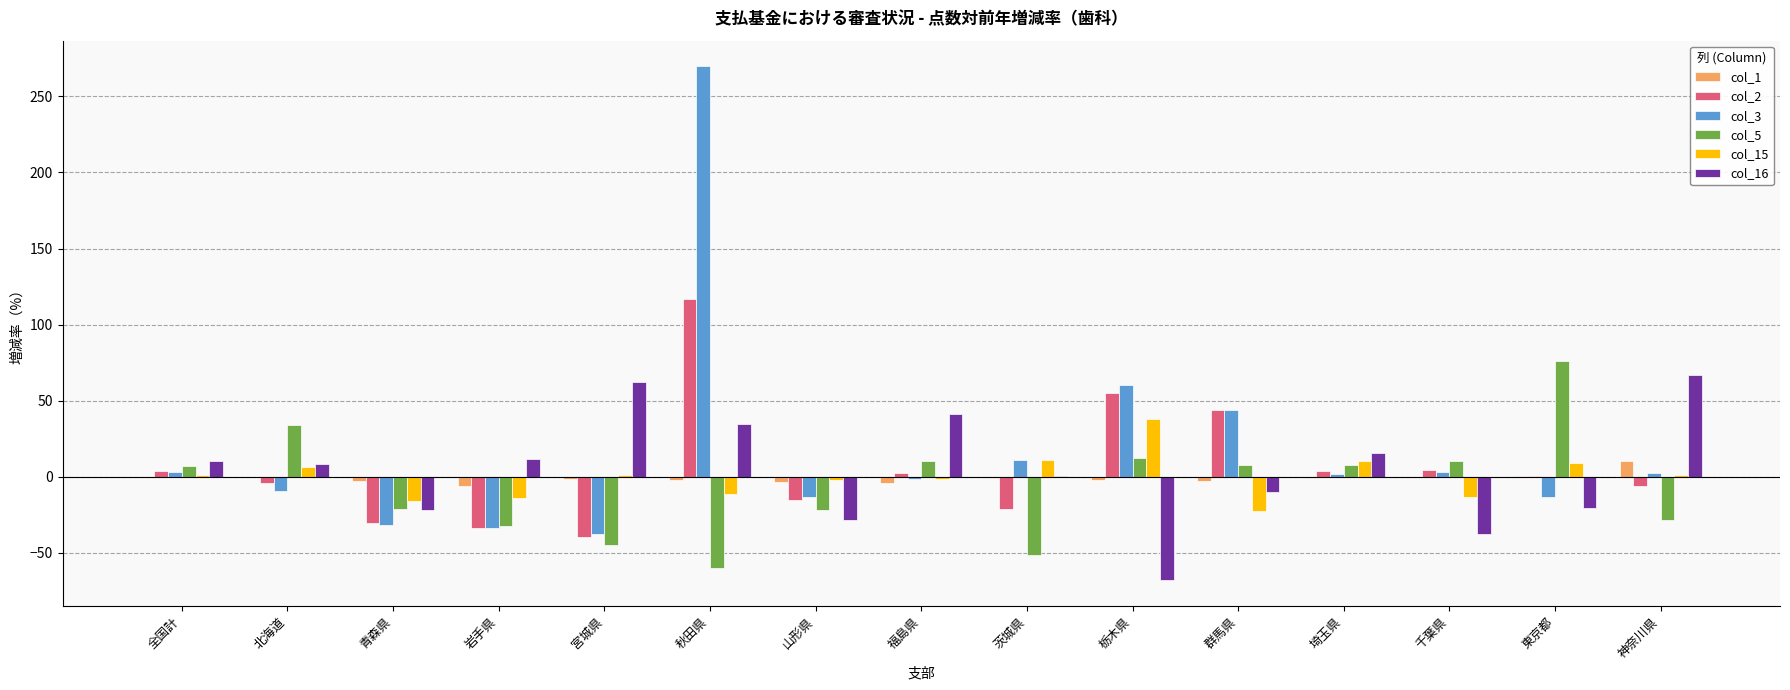

What is the sum of all col_5 values?

-95.1